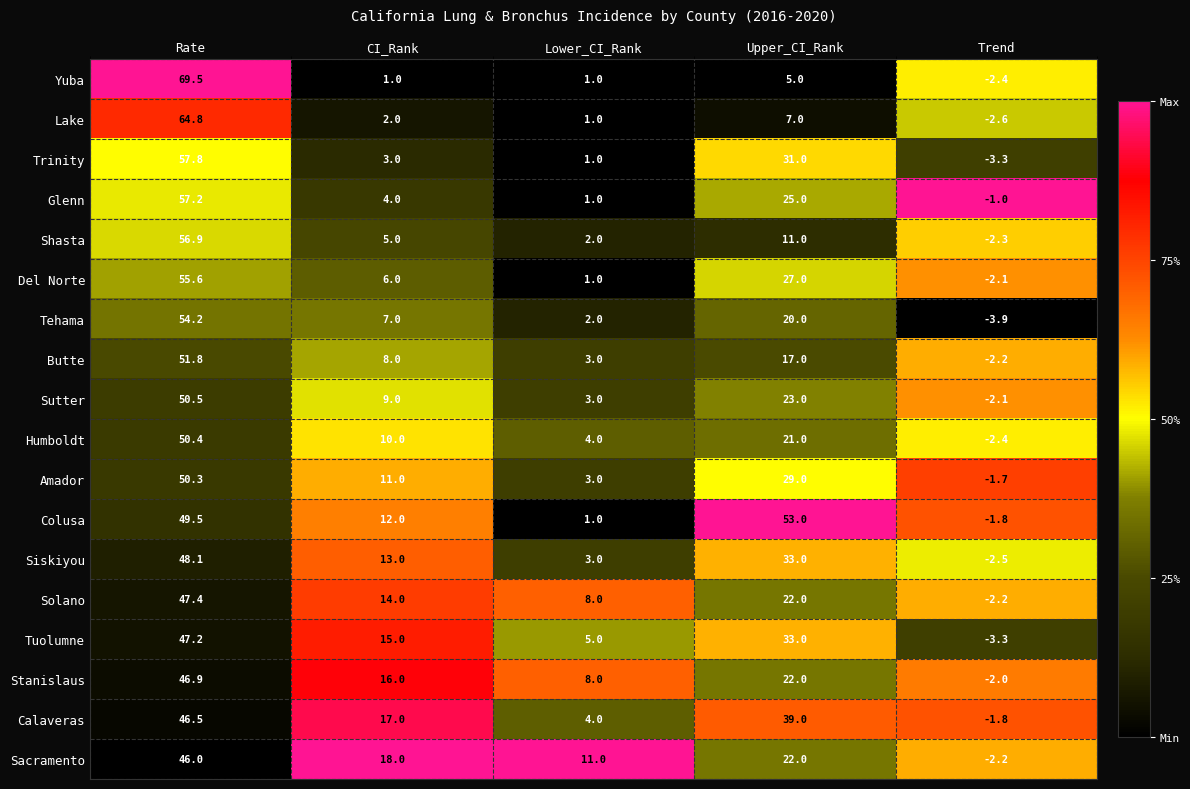

What is the difference between the second highest and second lowest values in the Yuba series?

4.0